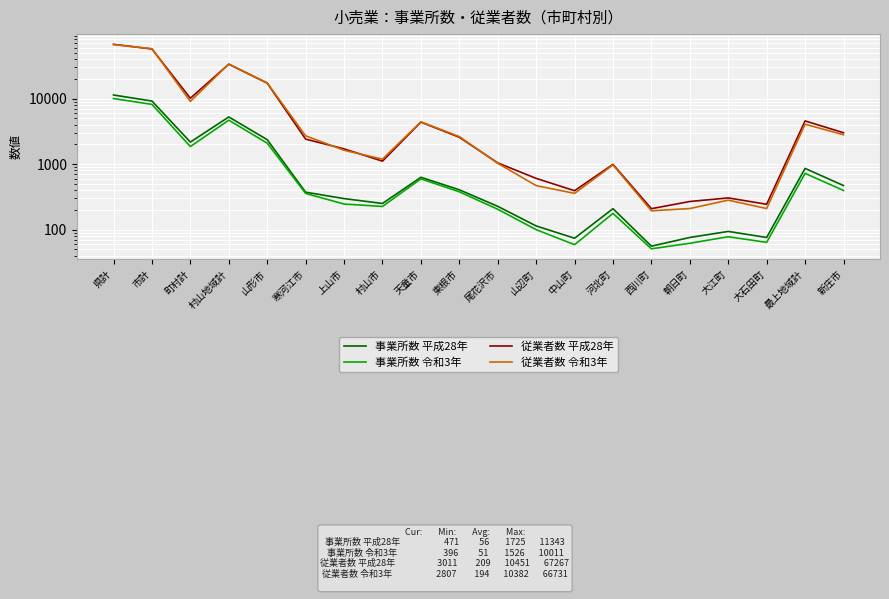

Reading left to right, extract all data points from this chart.

事業所数 平成28年: 県計=11343	市計=9174	町村計=2169	村山地域計=5246	山形市=2362	寒河江市=373	上山市=298	村山市=251	天童市=630	東根市=406	尾花沢市=227	山辺町=114	中山町=74	河北町=209	西川町=56	朝日町=76	大江町=94	大石田町=76	最上地域計=860	新庄市=471
事業所数 令和3年: 県計=10011	市計=8158	町村計=1853	村山地域計=4688	山形市=2089	寒河江市=357	上山市=246	村山市=226	天童市=596	東根市=378	尾花沢市=205	山辺町=100	中山町=59	河北町=177	西川町=51	朝日町=62	大江町=78	大石田町=64	最上地域計=723	新庄市=396
従業者数 平成28年: 県計=67267	市計=57140	町村計=10127	村山地域計=33459	山形市=17225	寒河江市=2407	上山市=1709	村山市=1110	天童市=4375	東根市=2570	尾花沢市=1045	山辺町=606	中山町=393	河北町=992	西川町=209	朝日町=269	大江町=305	大石田町=244	最上地域計=4564	新庄市=3011
従業者数 令和3年: 県計=66731	市計=57670	町村計=9061	村山地域計=33653	山形市=17349	寒河江市=2704	上山市=1627	村山市=1192	天童市=4424	東根市=2632	尾花沢市=1030	山辺町=470	中山町=358	河北町=971	西川町=194	朝日町=210	大江町=282	大石田町=210	最上地域計=4062	新庄市=2807